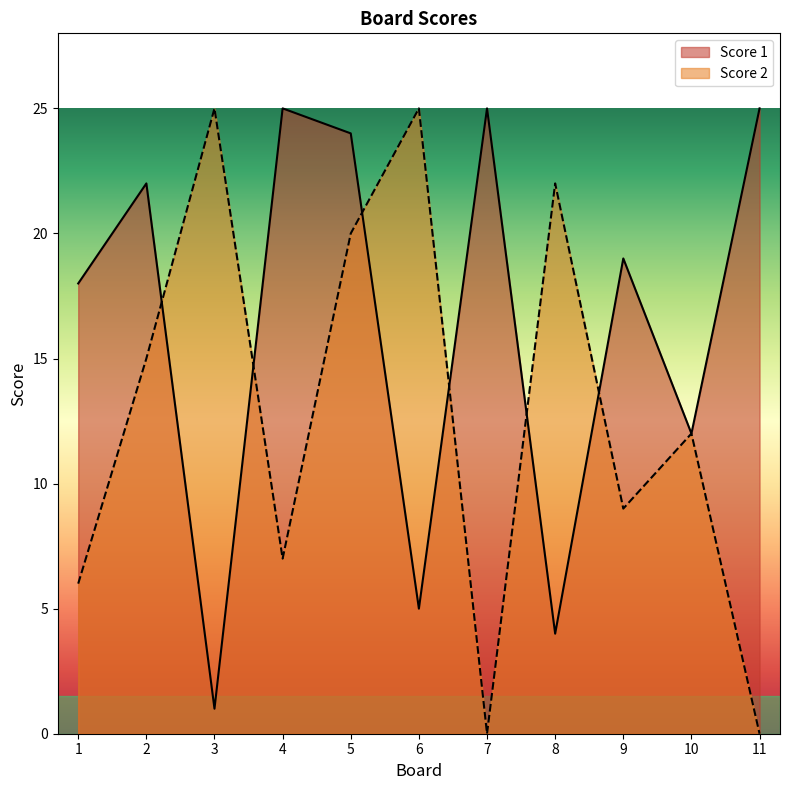

Reading right to left, extract all data points from this chart.

Score 1: 25	12	19	4	25	5	24	25	1	22	18
Score 2: 0	12	9	22	0	25	20	7	25	15	6